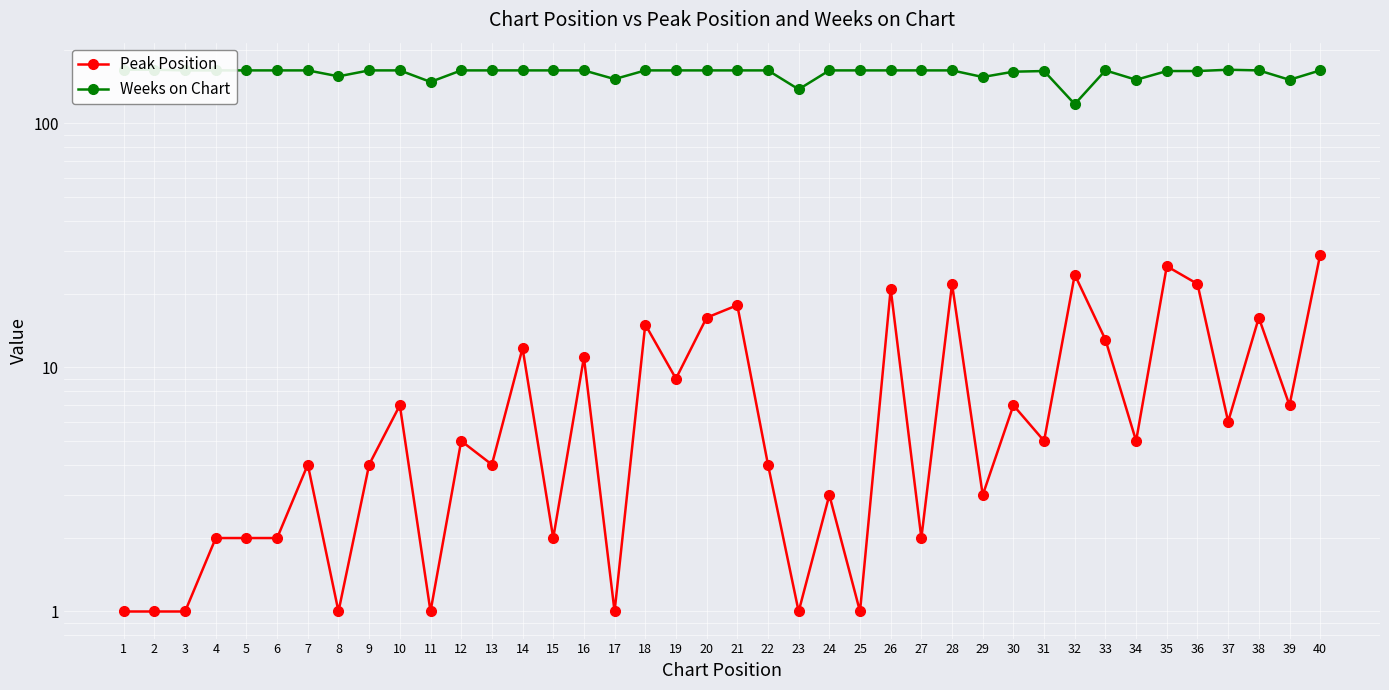

True or false: Weeks on Chart and Peak Position intersect in this chart.

False